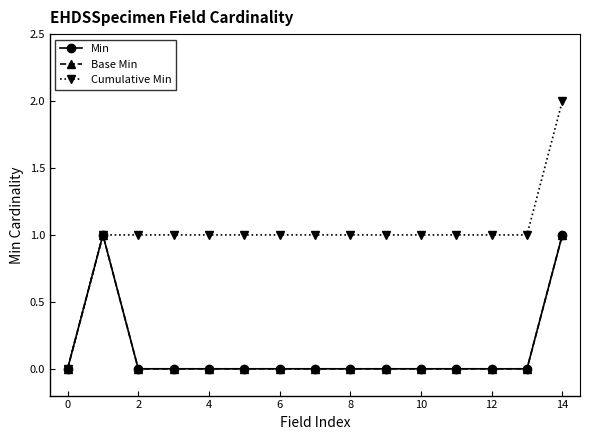

Does the chart have visible grid lines?

No